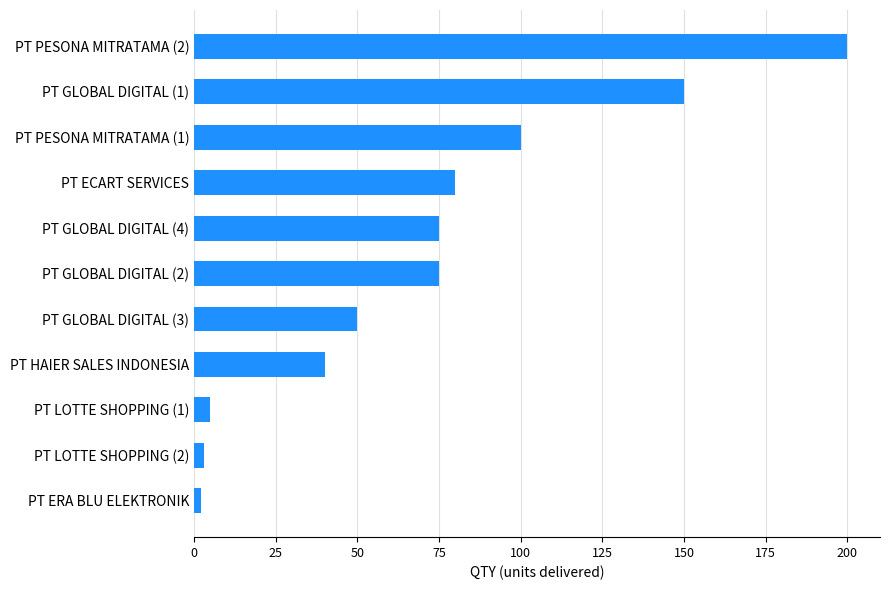

What is the change in value from PT PESONA MITRATAMA (1) to PT GLOBAL DIGITAL (1)?

+50